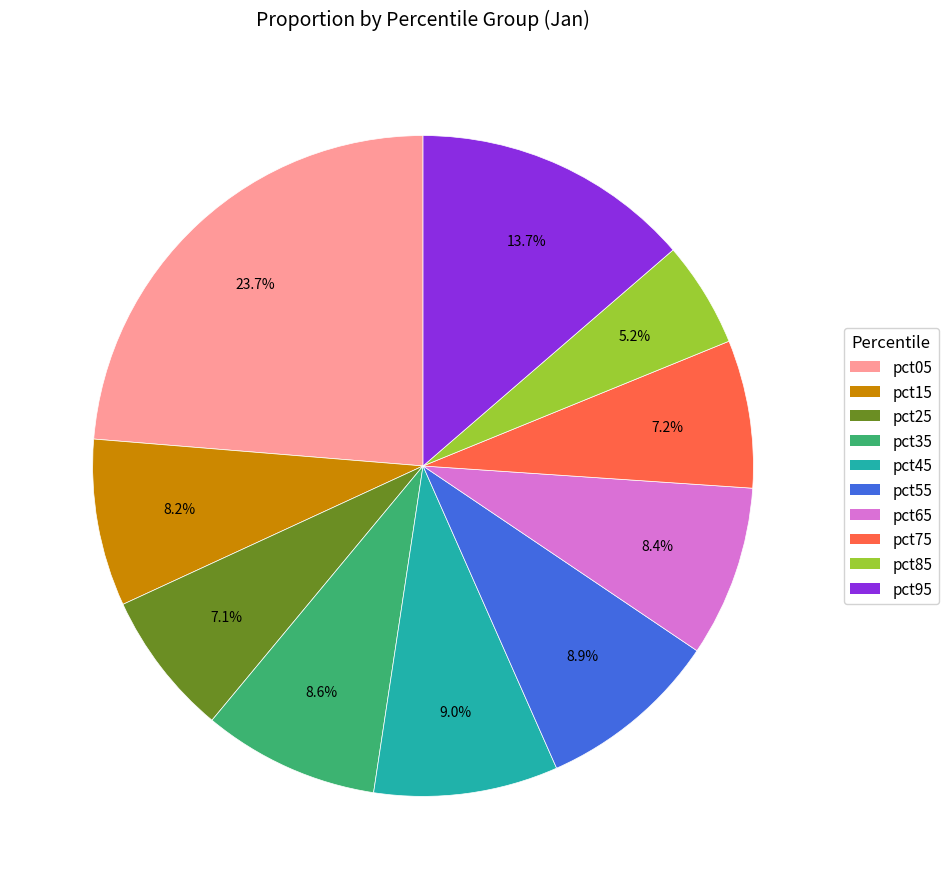

Between pct05 and pct25, which is larger?

pct05